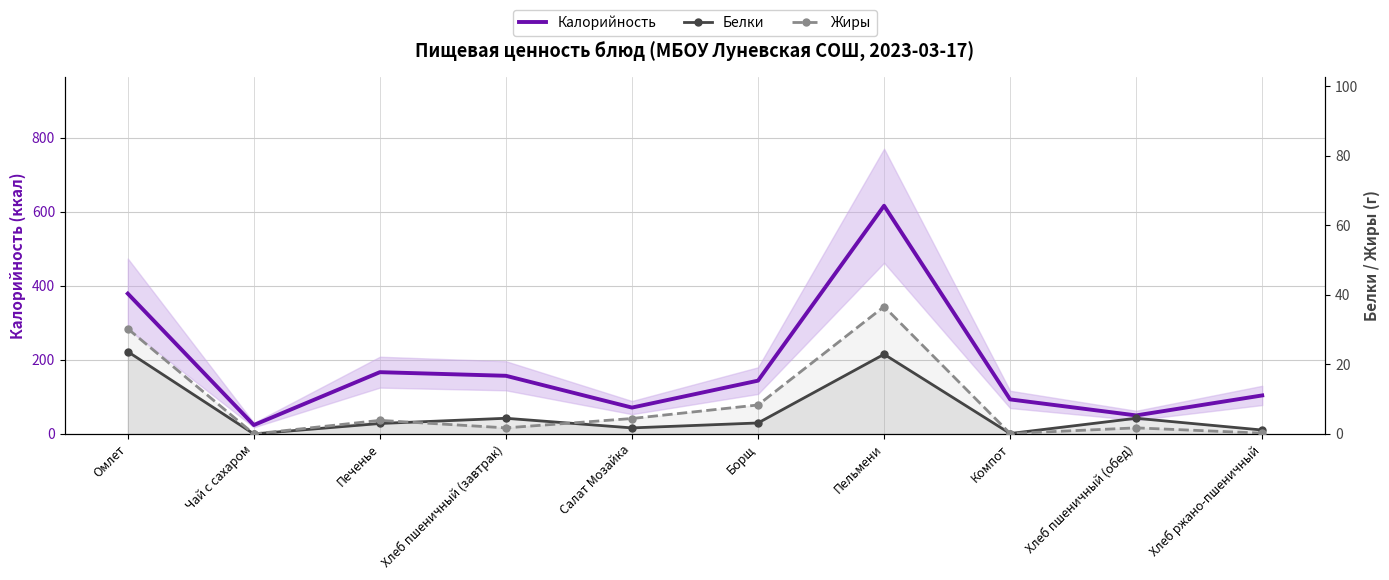

At which category does Жиры reach its first local peak?

Печенье